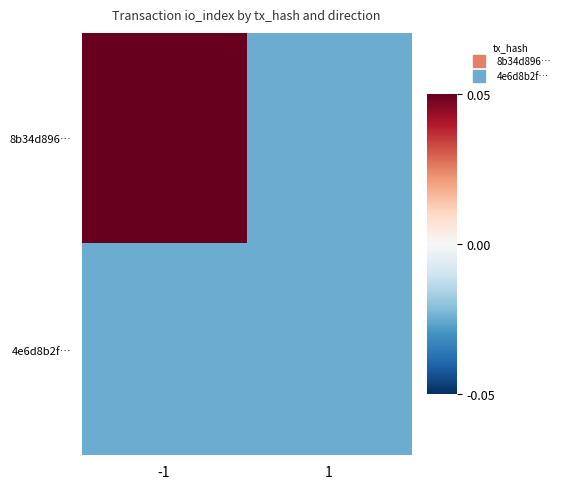

What is the total value across all series at -1?

0.1